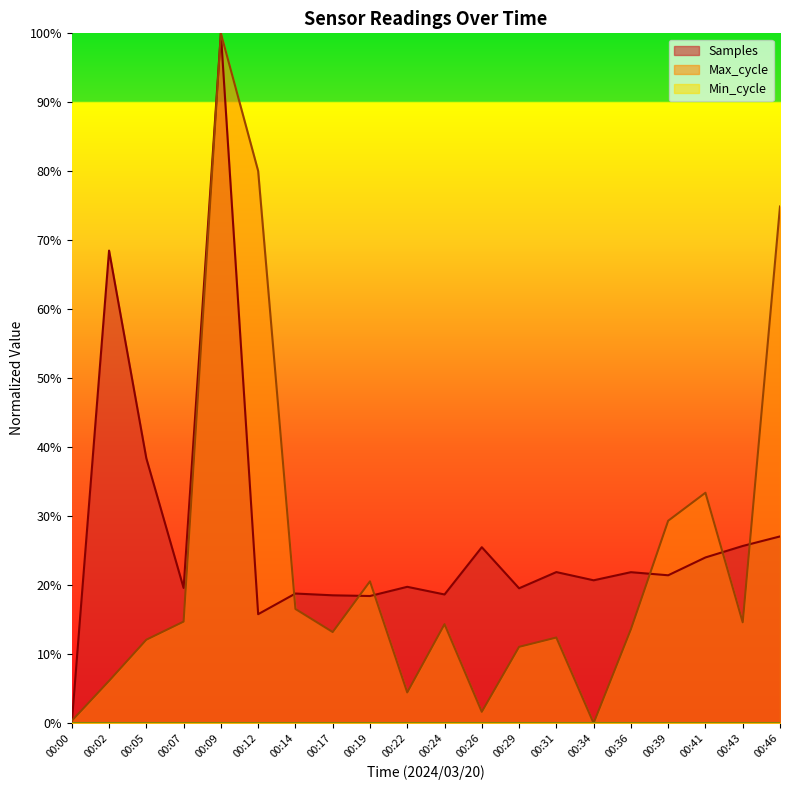

How many positive values does the Max_cycle series have?

19